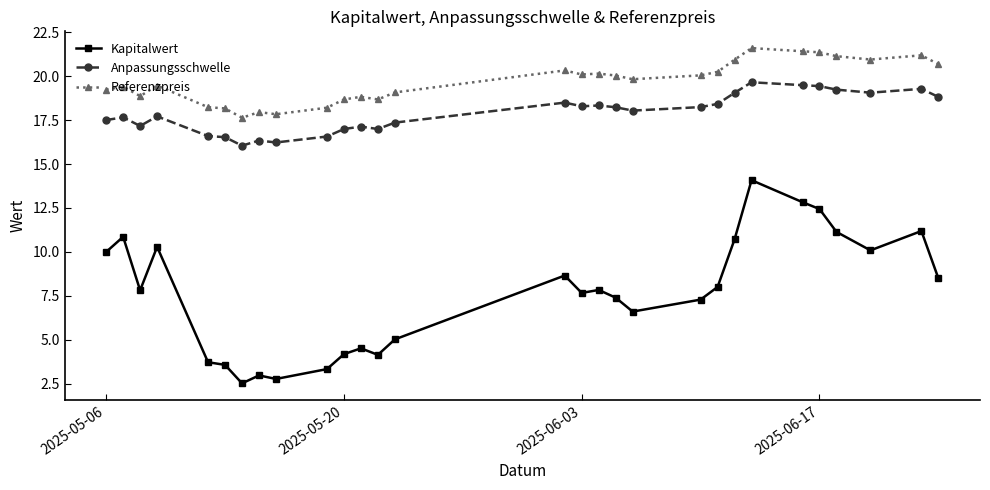

What is the value of the Anpassungsschwelle point at the 17th from the left?

18.3